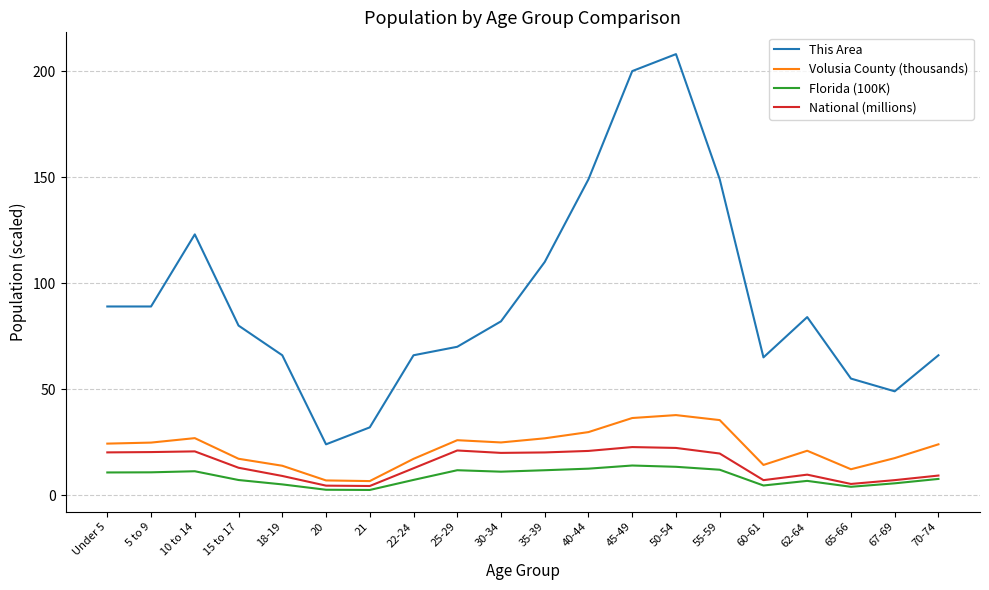

What is the lowest value of the This Area series?

24.0